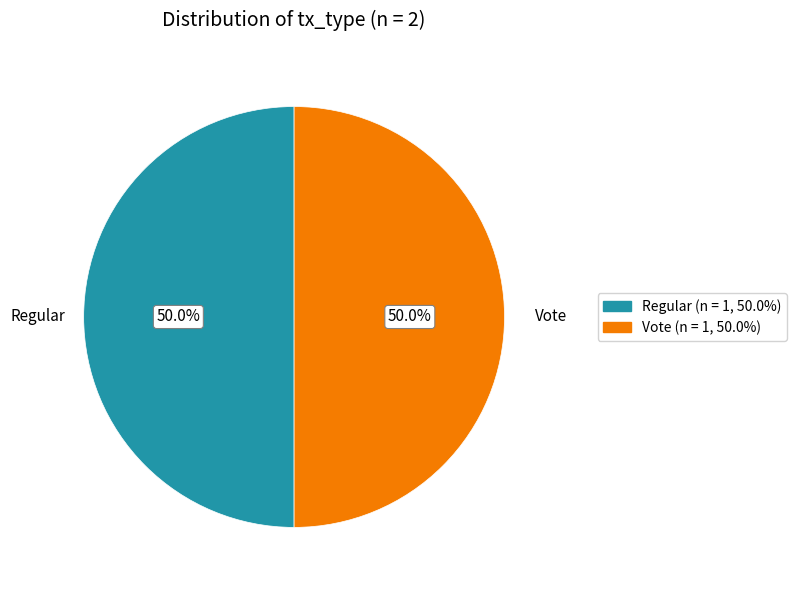

To the nearest percent, what is the combined percentage of Vote and Regular?

100%